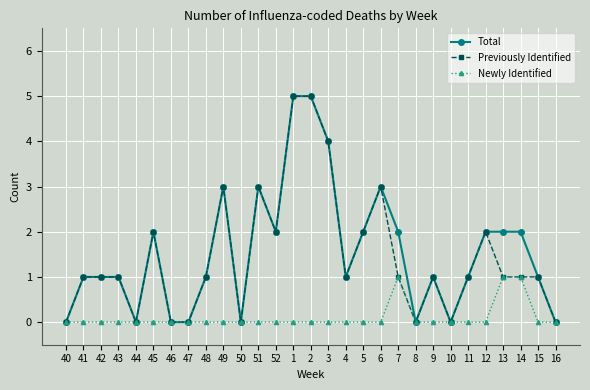

What is the greatest value displayed?

5